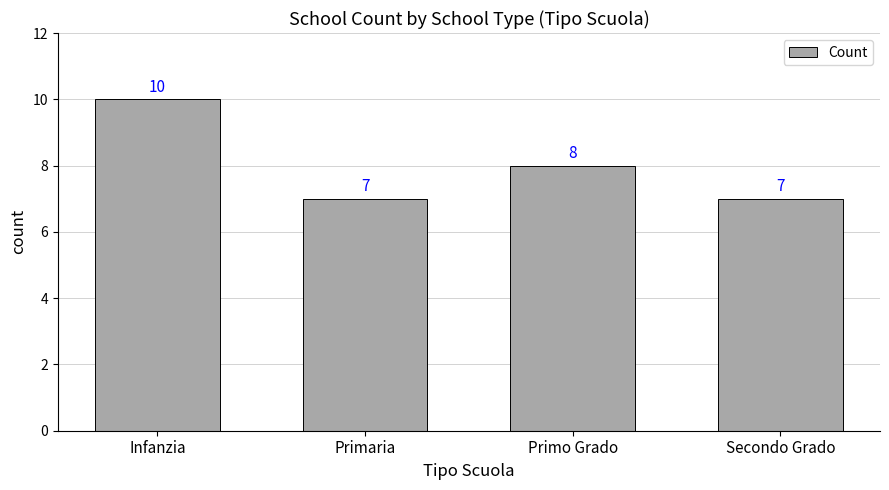

What position from the left is Infanzia?

1